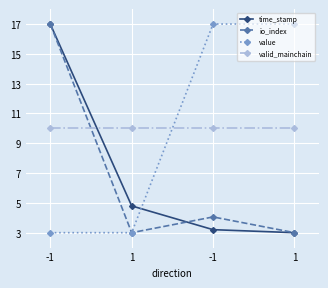

At which label does time_stamp first exceed 4?

-1